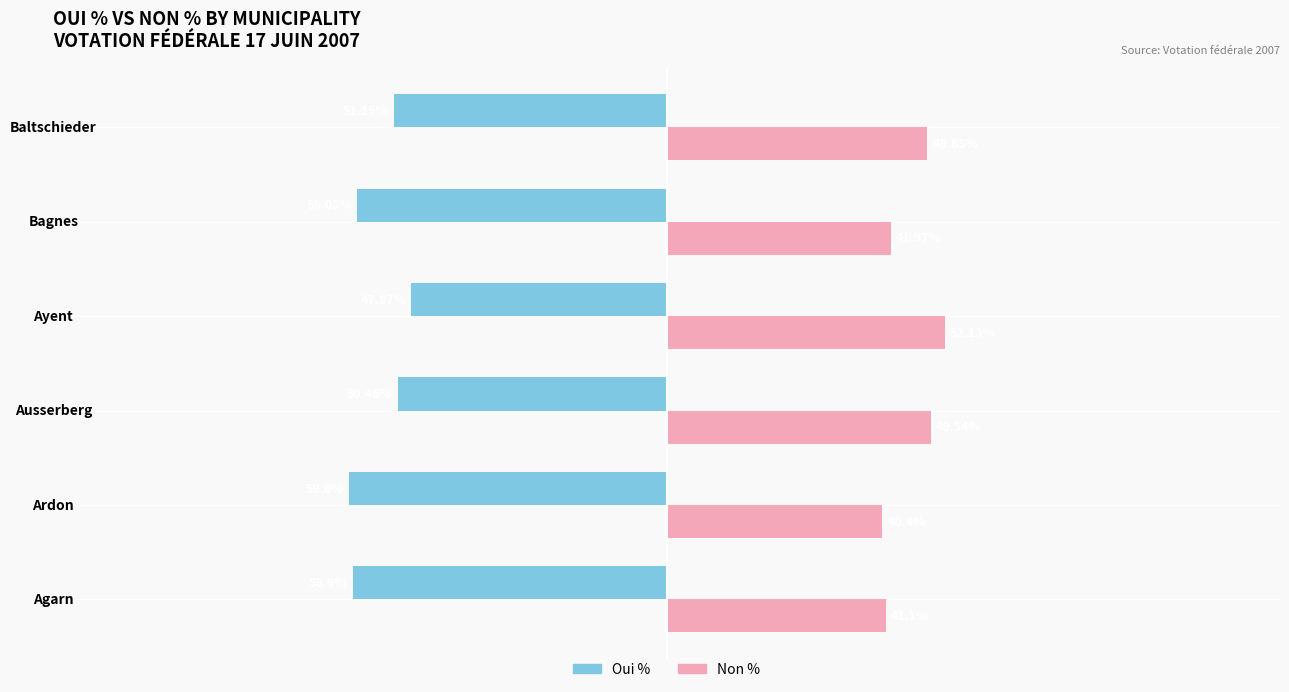

Rank the categories by Oui % value from highest to lowest.

Ayent, Ausserberg, Baltschieder, Bagnes, Agarn, Ardon